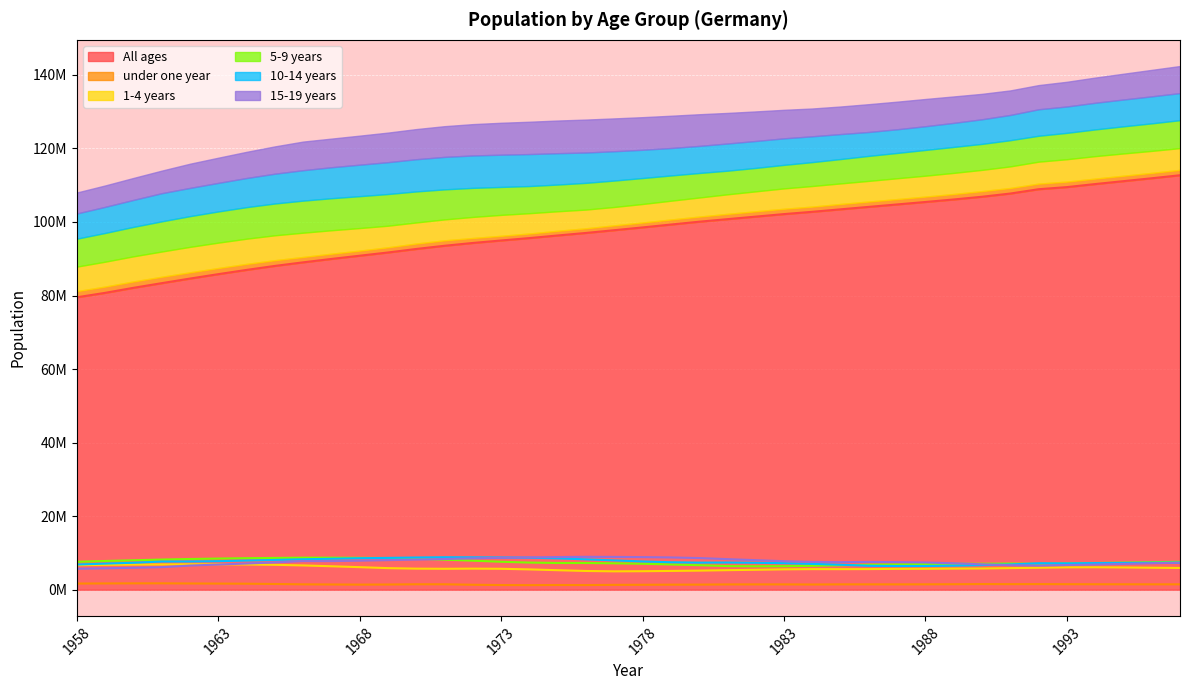

Is it true that under one year equals 375551 at 1969?

False